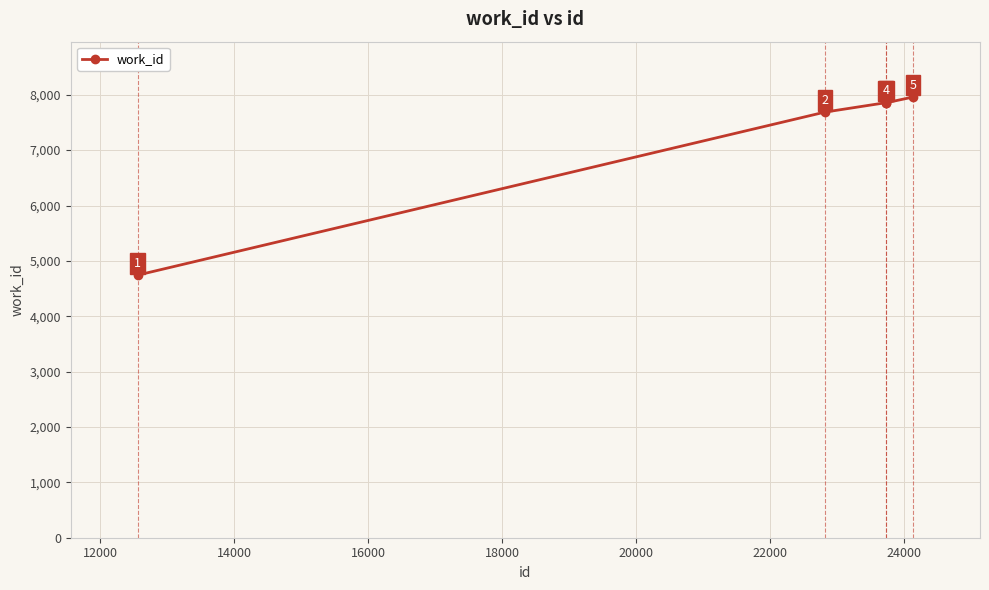

What is the value of the 4th point from the left?

7856